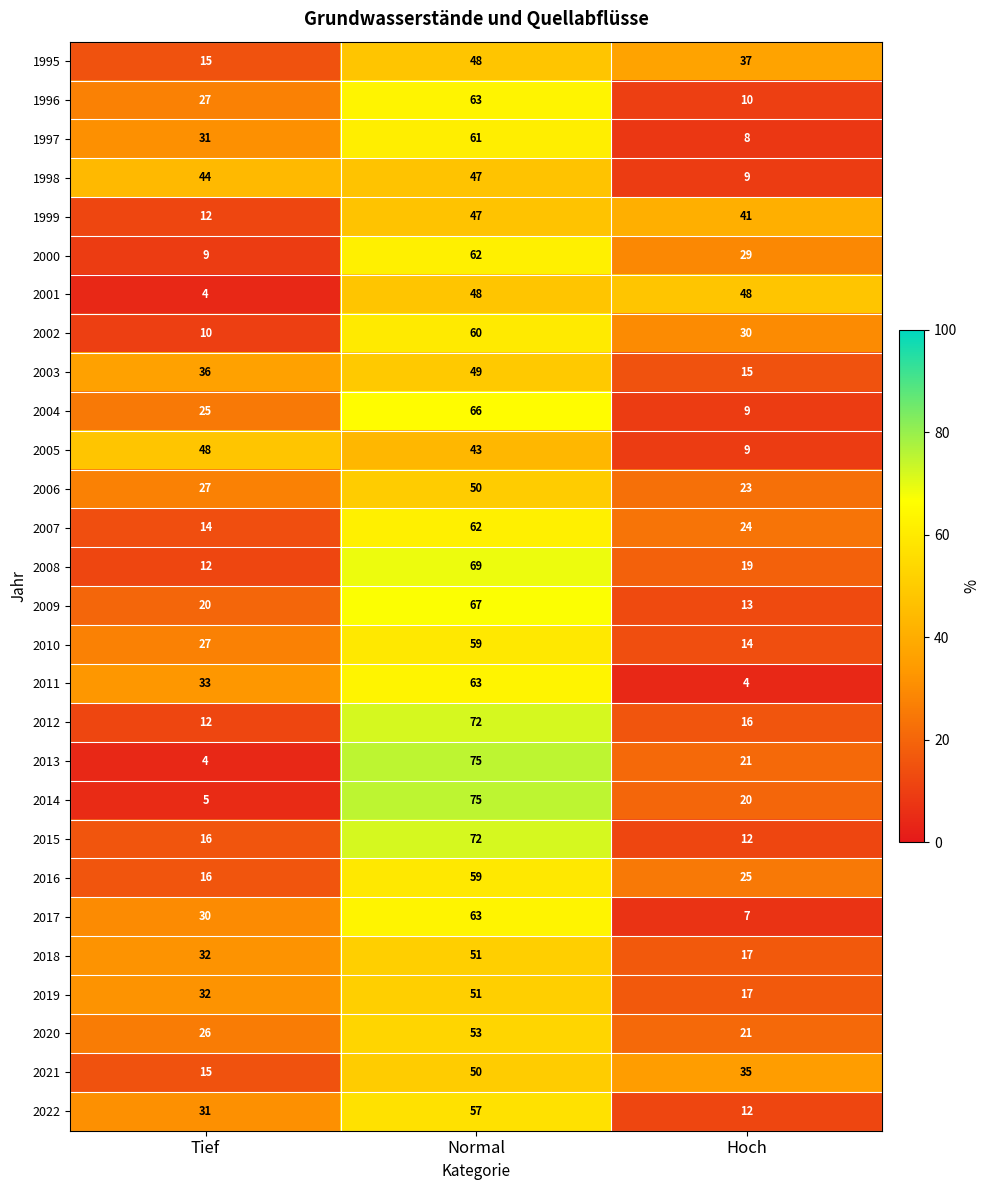

Read the 2012 value at Hoch, to the nearest 5.

15